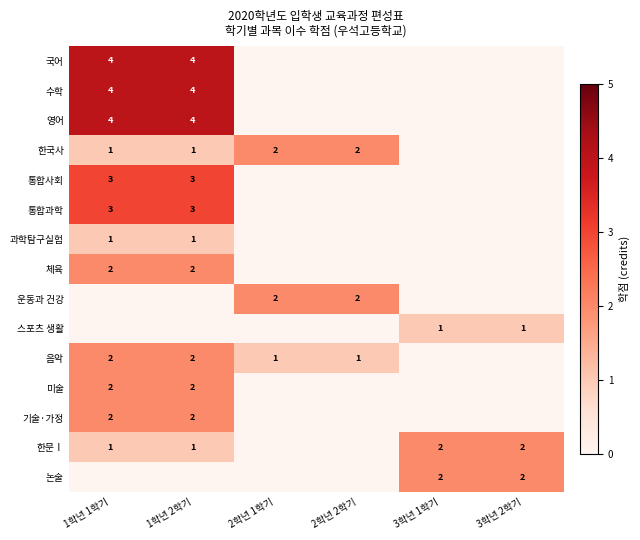

The 한문Ⅰ series shows 2 at 1학년 1학기. True or false?

False